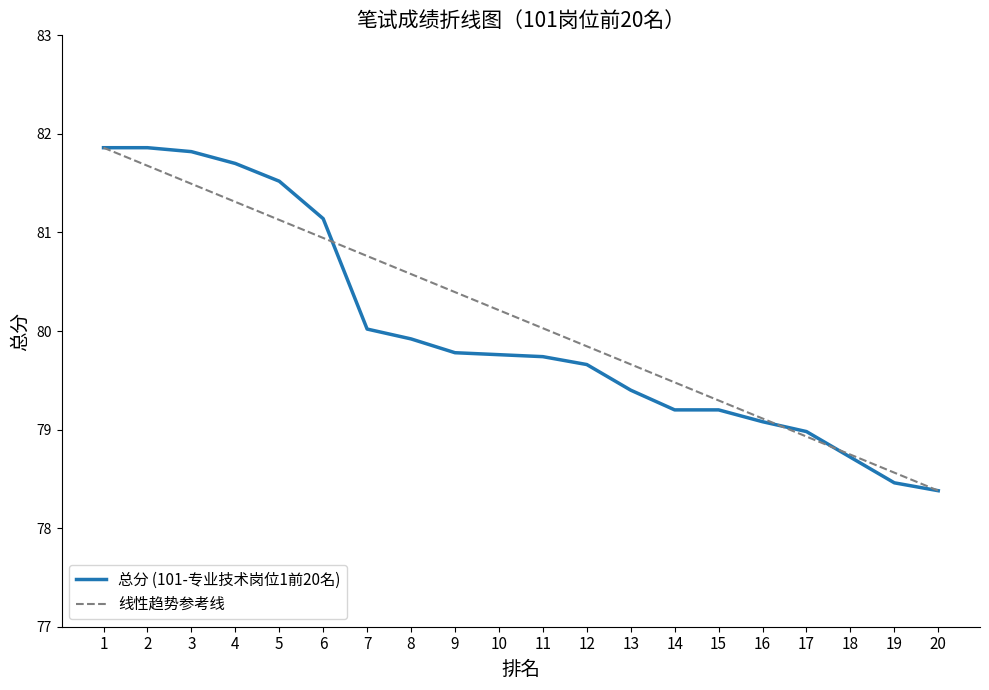

Which series changed the most between 10 and 17?

线性趋势参考线